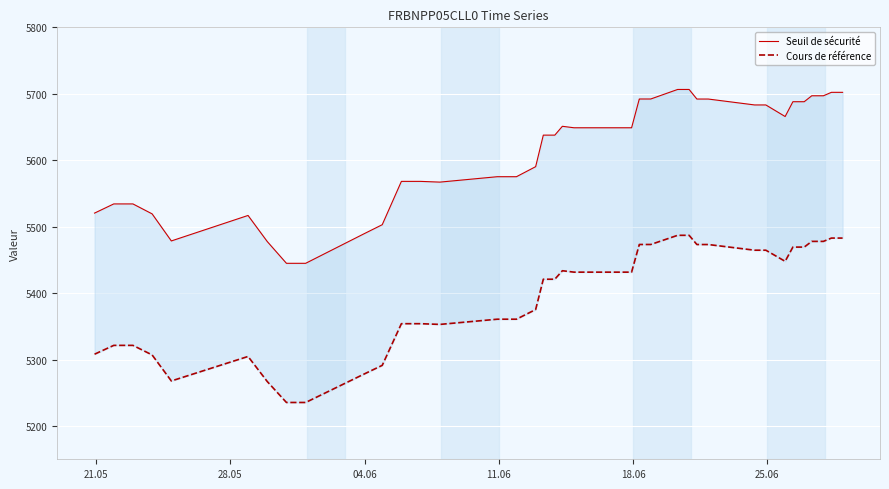

Which series has the largest range (max minus min)?

Seuil de sécurité